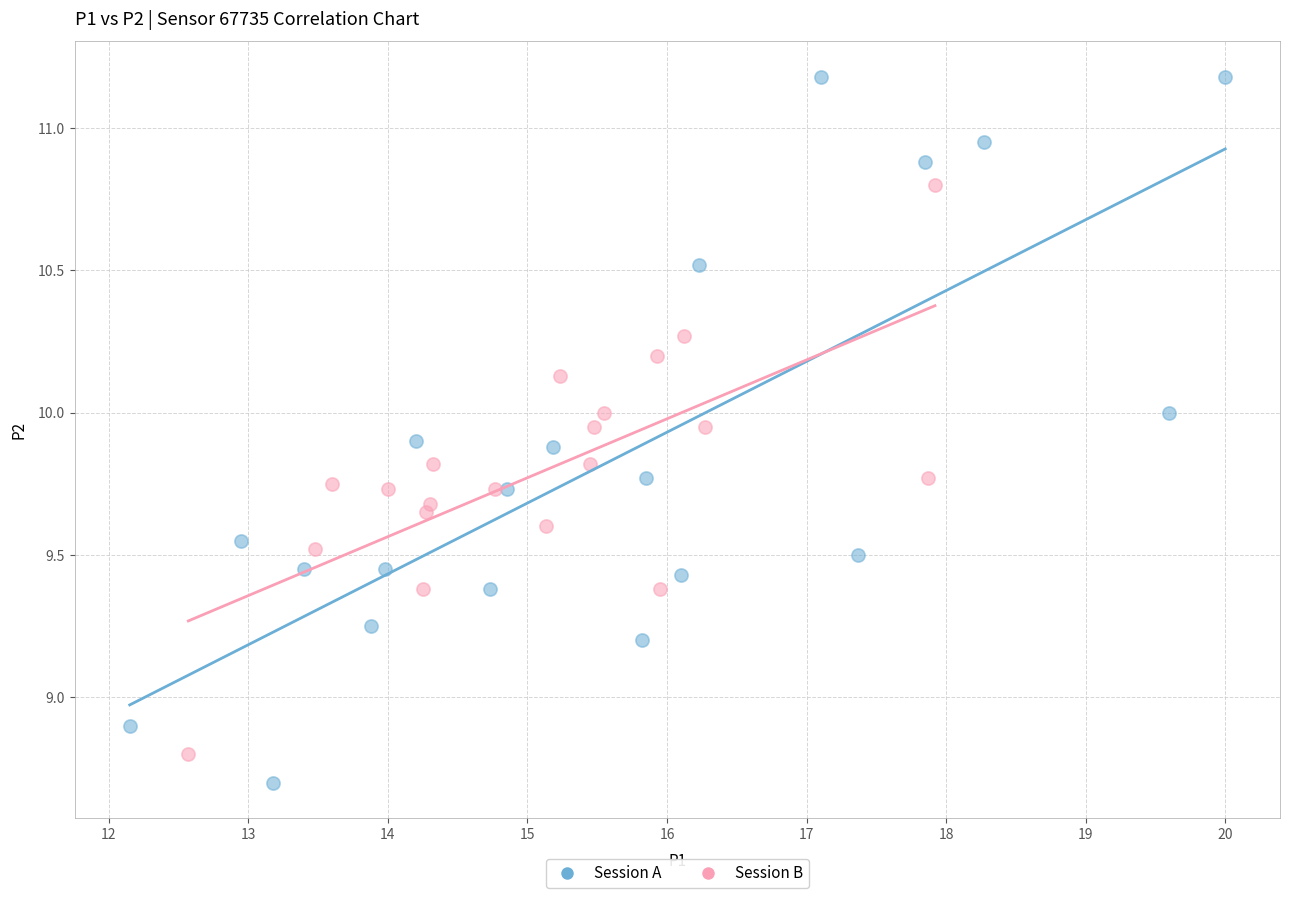

Which series has the largest Y range (max minus min)?

Session A